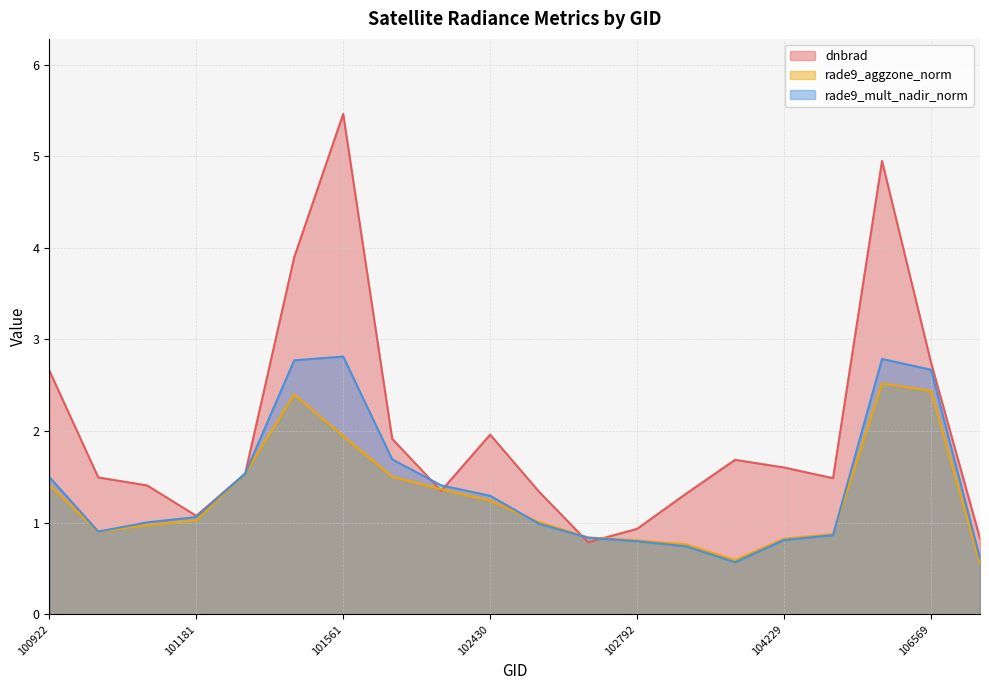

What is the minimum value for rade9_aggzone_norm?

0.6